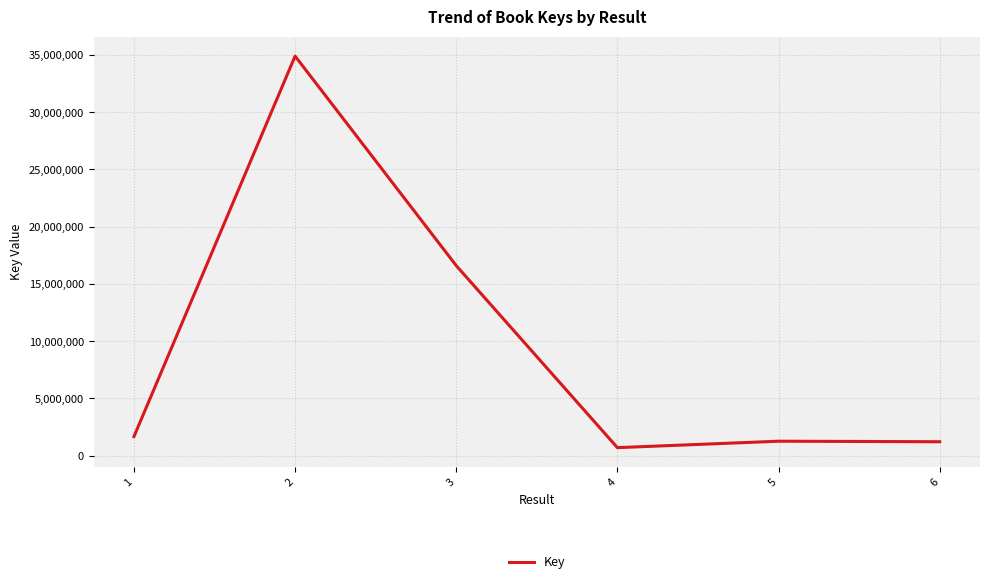

What is the maximum value shown in the chart?

34895819